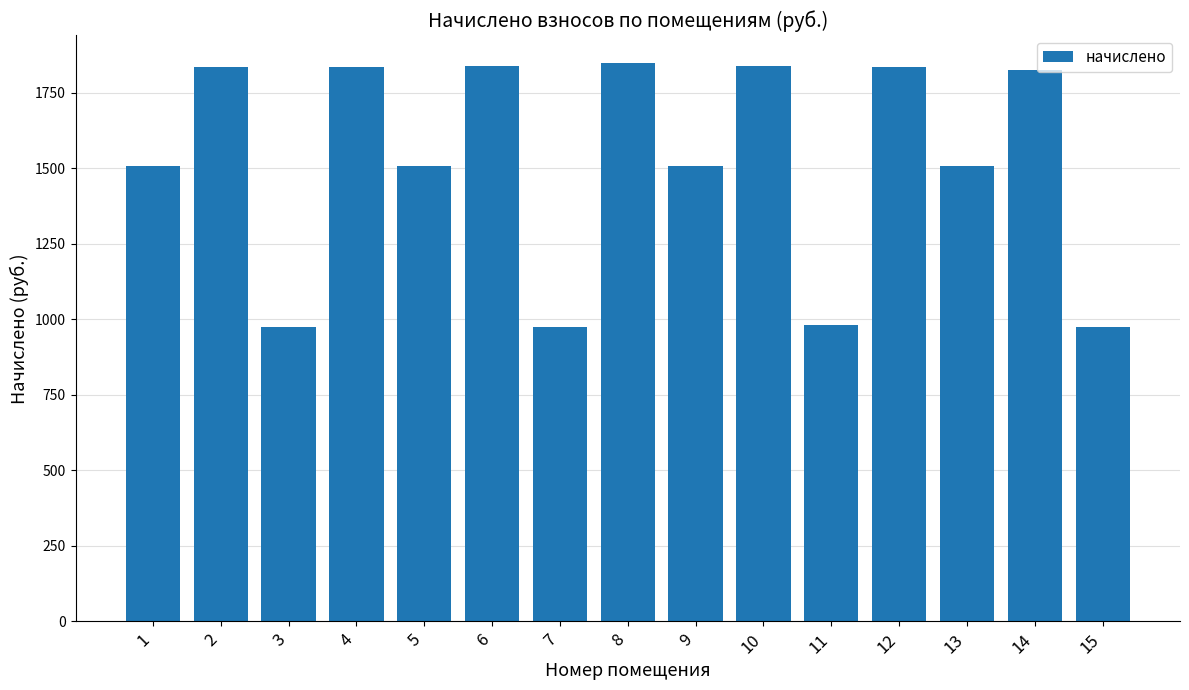

Approximately how many times larger is the value at 11 compared to 9?

0.6